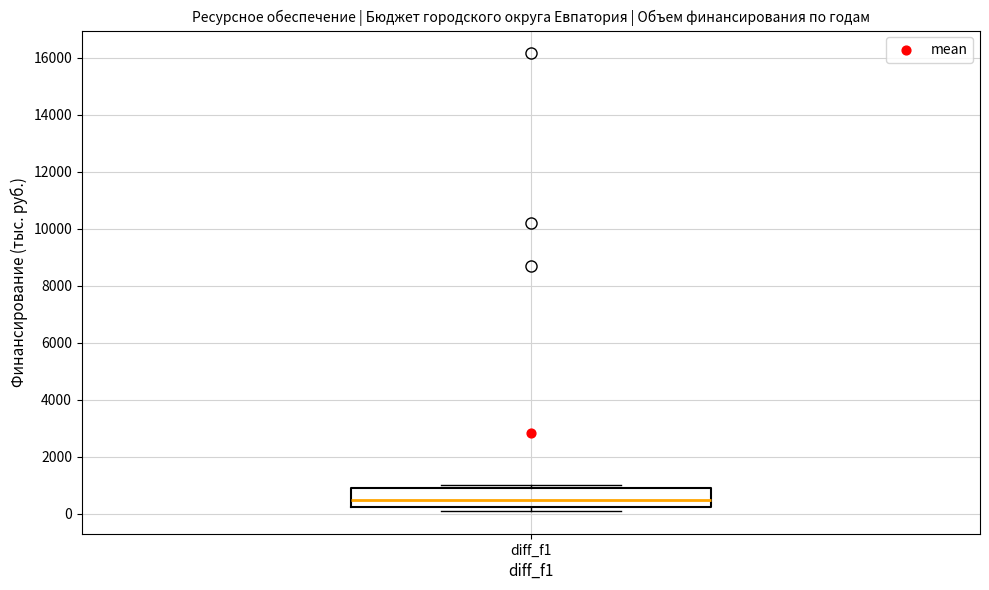

Where is the lower edge of the box for diff_f1 on the y-axis? The values are not printed on the chart, so give them approximately, as read against the axis.

200